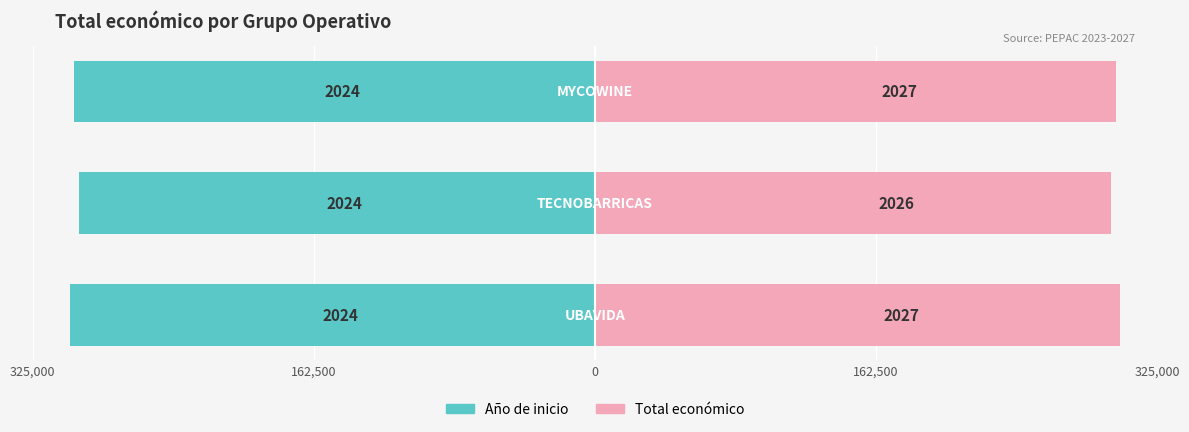

Reading left to right, extract all data points from this chart.

Año de inicio: -303671.0	-298192.0	-301147.7
Total económico: 303671.0	298192.0	301147.7